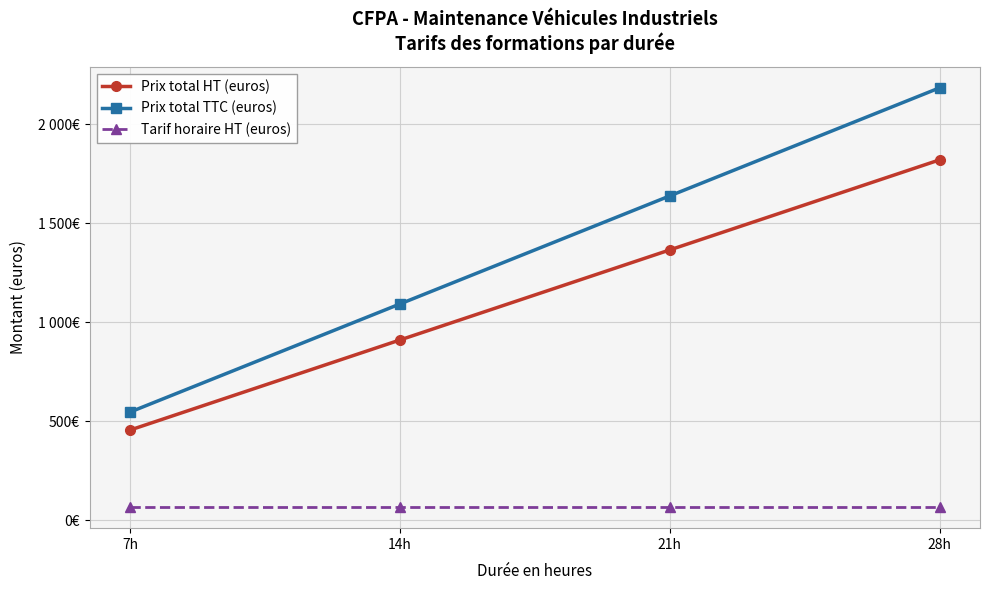

Between 14h and 28h, which series saw the biggest shift?

Prix total TTC (euros)